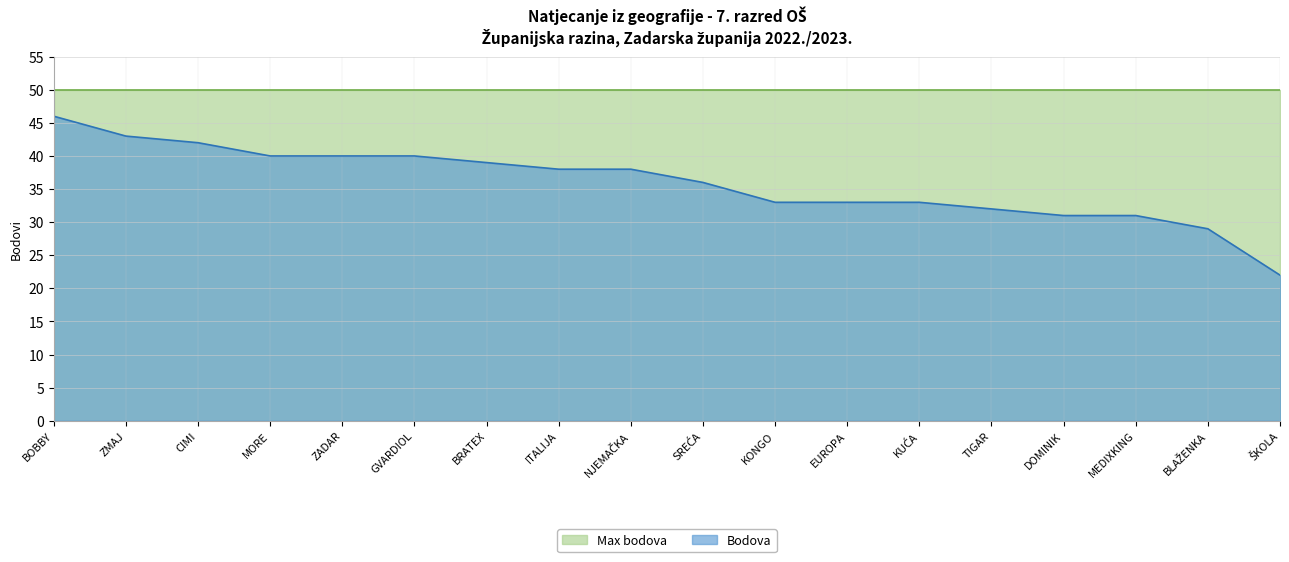

Rank the categories by value from highest to lowest.

BOBBY, ZMAJ, CIMI, MORE, ZADAR, GVARDIOL, BRATEX, ITALIJA, NJEMAČKA, SREĆA, KONGO, EUROPA, KUĆA, TIGAR, DOMINIK, MEDIXKING, BLAŽENKA, ŠKOLA